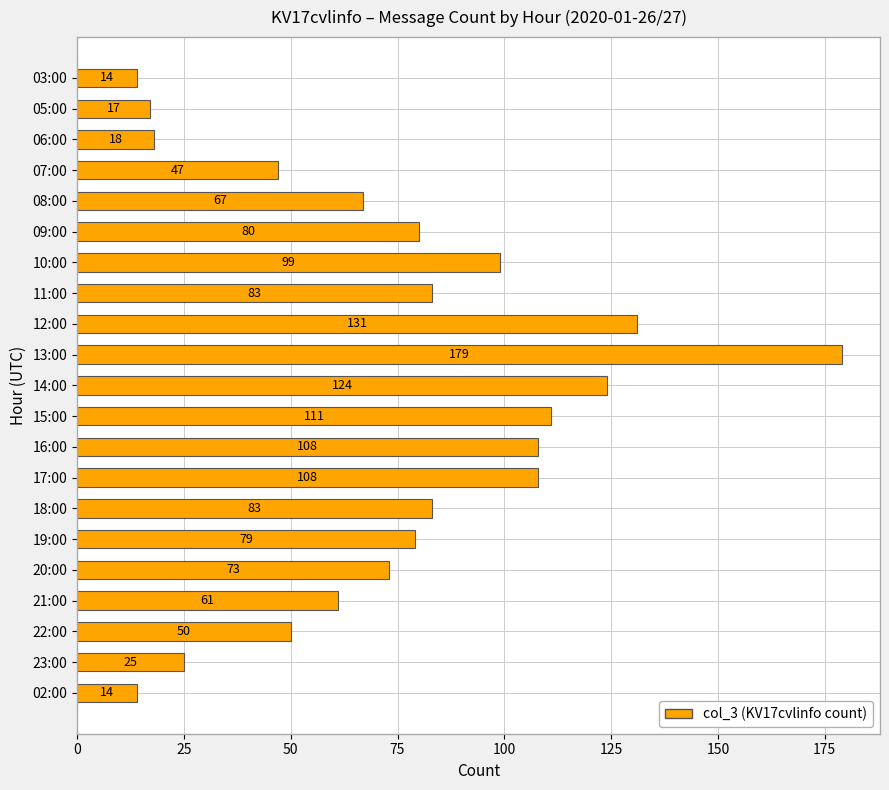

What is the label of the 19th bar from the top?

22:00